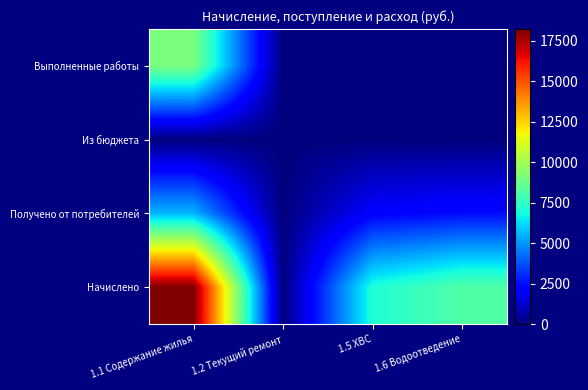

Reading left to right, what are all the values shown in this chart?

Начислено: 1.1 Содержание жилья=18228.6	1.2 Текущий ремонт=0.0	1.5 ХВС=7083.9	1.6 Водоотведение=8177.1
Получено от потребителей: 1.1 Содержание жилья=5531.3	1.2 Текущий ремонт=0.0	1.5 ХВС=2168.2	1.6 Водоотведение=2460.3
Из бюджета: 1.1 Содержание жилья=0.0	1.2 Текущий ремонт=0.0	1.5 ХВС=0.0	1.6 Водоотведение=0.0
Выполненные работы: 1.1 Содержание жилья=9096.0	1.2 Текущий ремонт=0.0	1.5 ХВС=0.0	1.6 Водоотведение=0.0